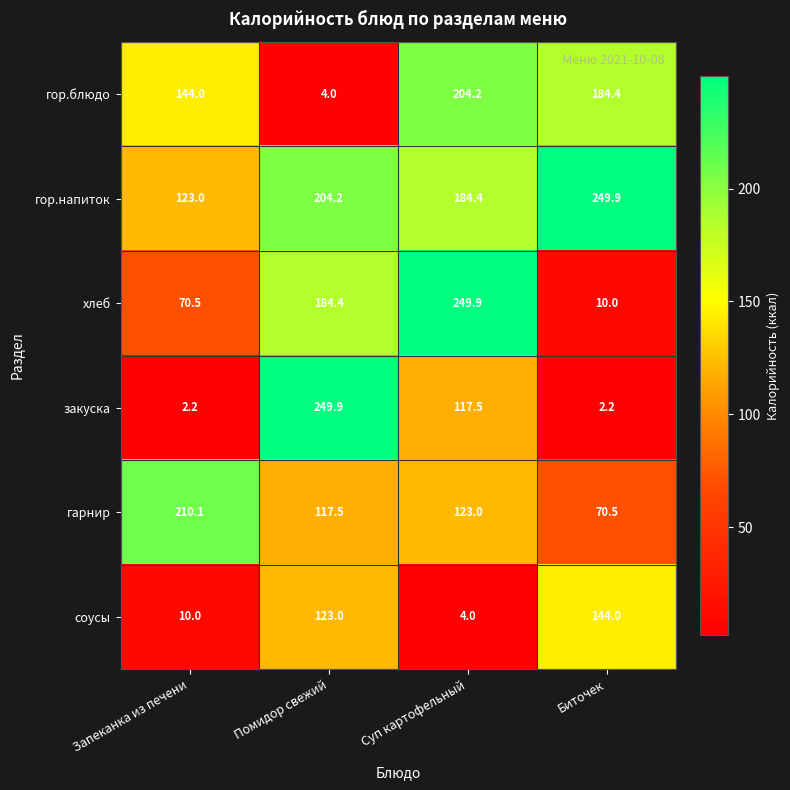

How many distinct data groups are displayed?

6